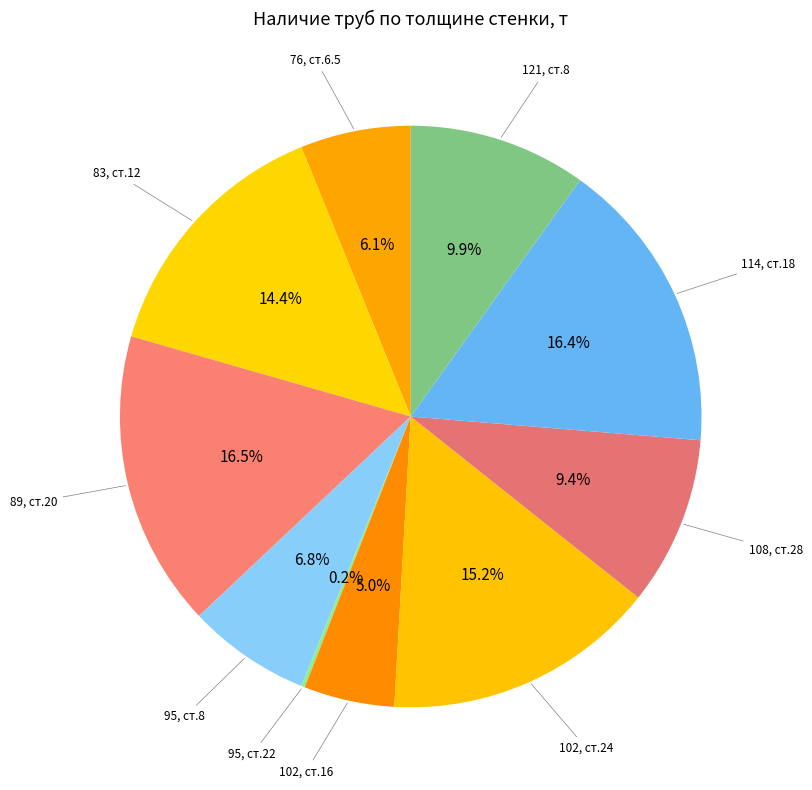

Which category has the smallest portion of the pie?

Стенка 22